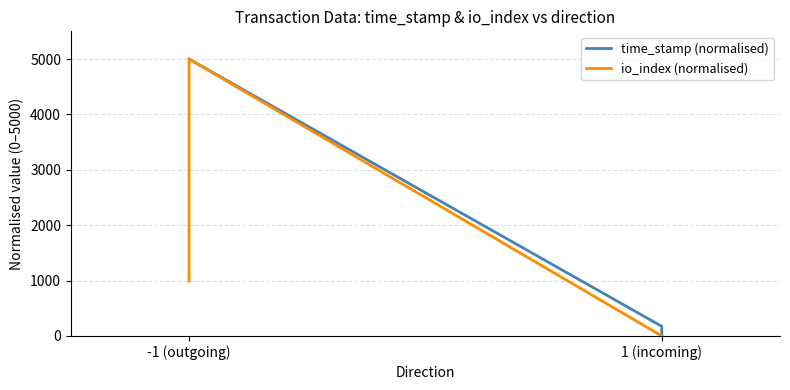

True or false: io_index (normalised) has more than 2 points higher than both neighbors.

False